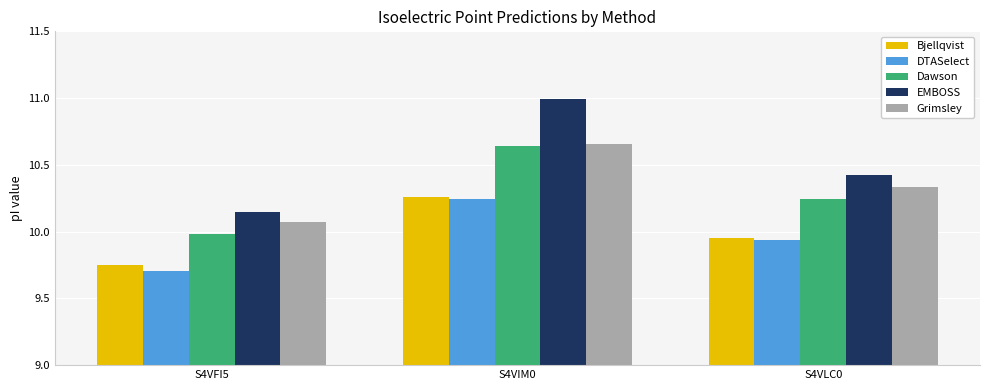

What is the sum of all DTASelect values?

29.9